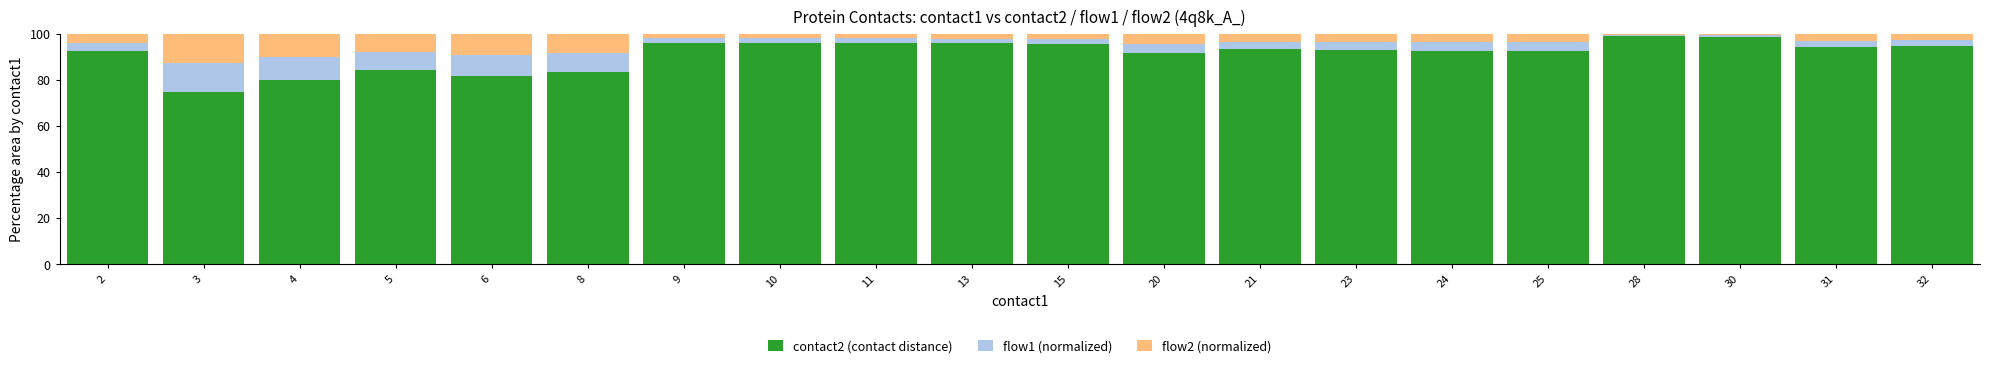

What is the lowest value of the contact2 (contact distance) series?

75.0